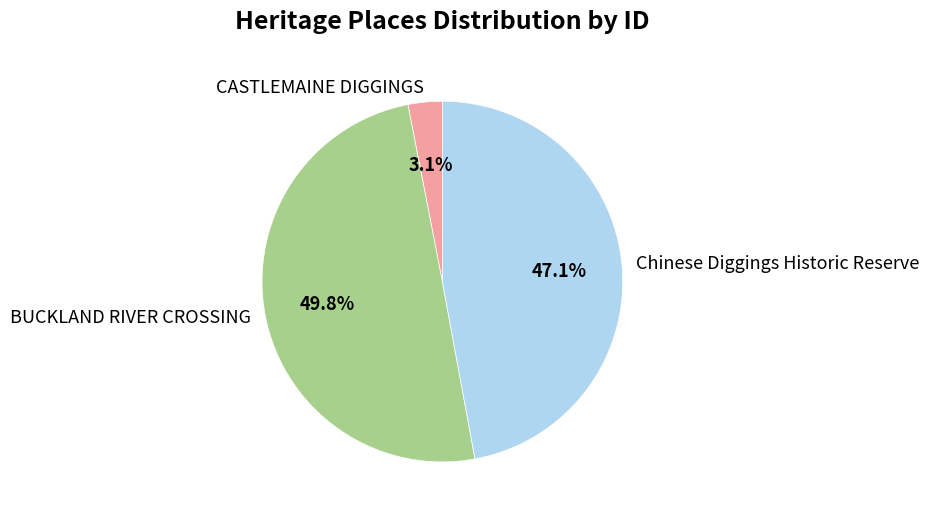

Does CASTLEMAINE DIGGINGS account for over 50% of the chart?

No